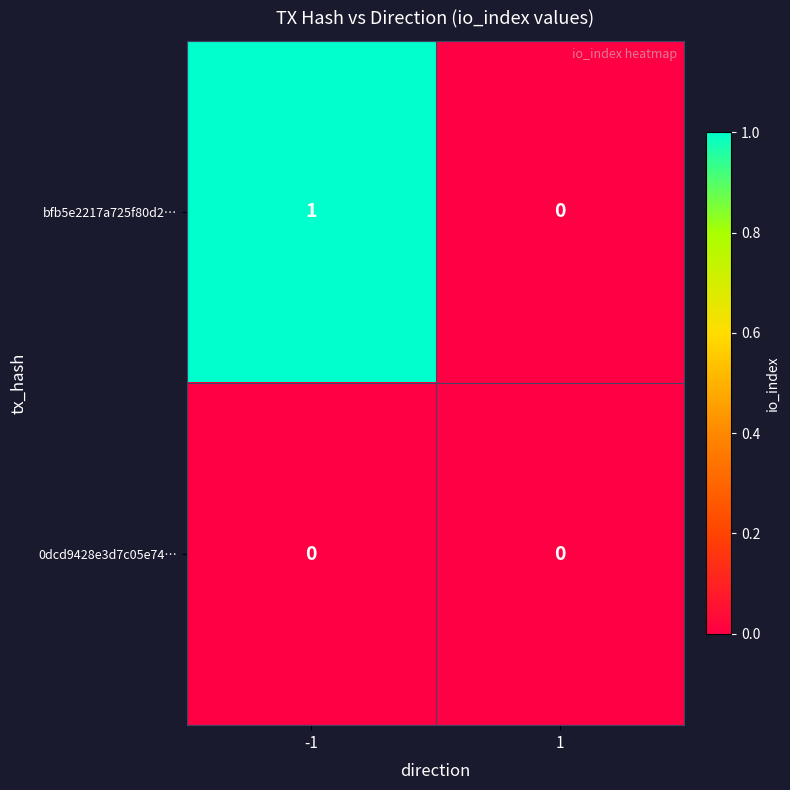

Rank the categories by bfb5e2217a725f80d2… value from highest to lowest.

-1, 1